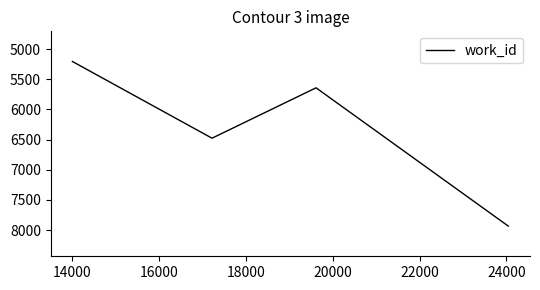

What is the sum of all values?

25259